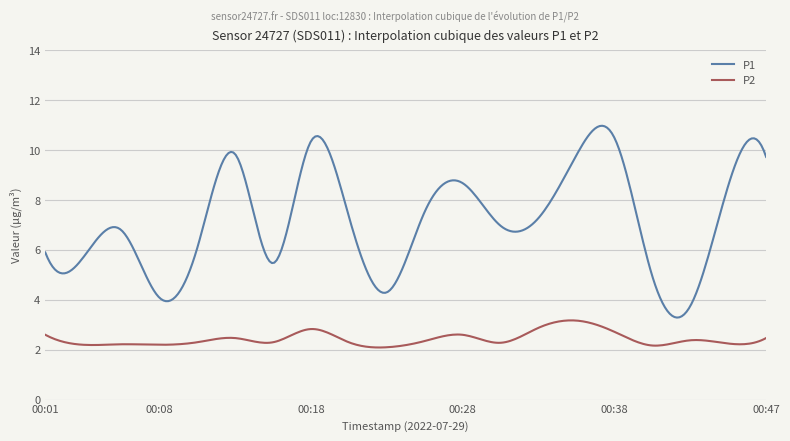

Which series has the largest range (max minus min)?

P1